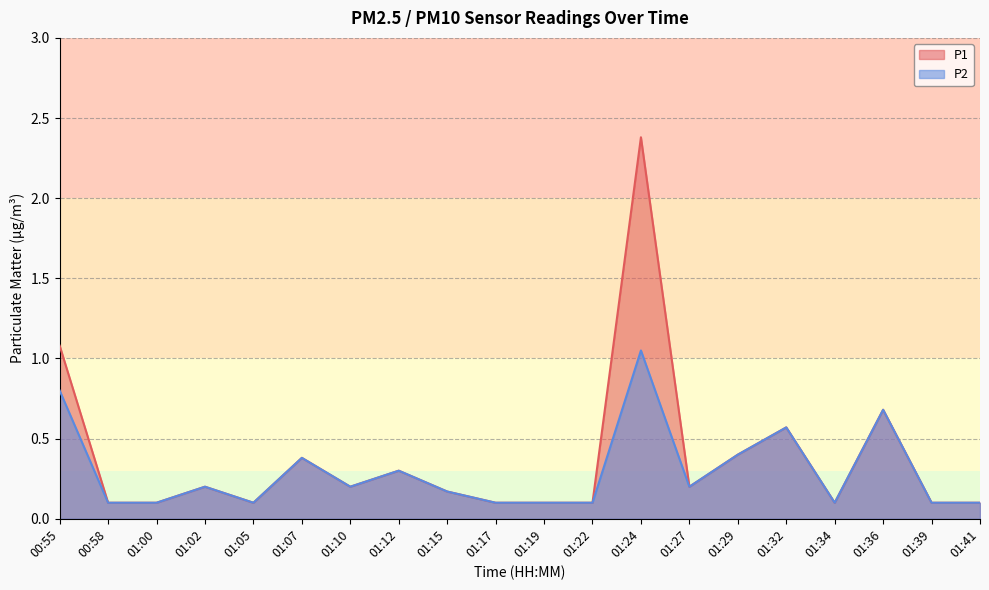

What value does the P1 series have at 01:36?

0.7